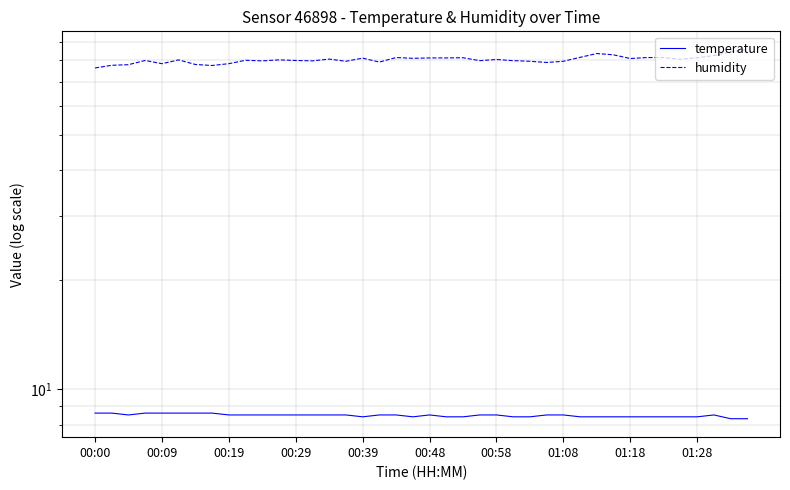

What is the sum of the temperature values at 20 and 13?

17.0